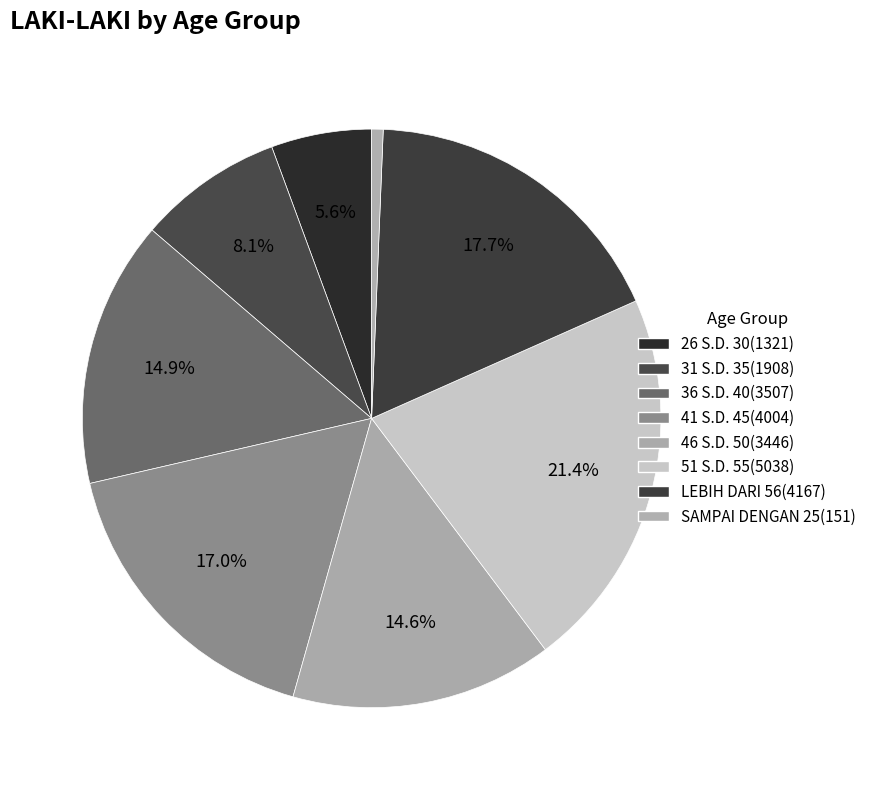

Is SAMPAI DENGAN 25 the majority of the pie?

No